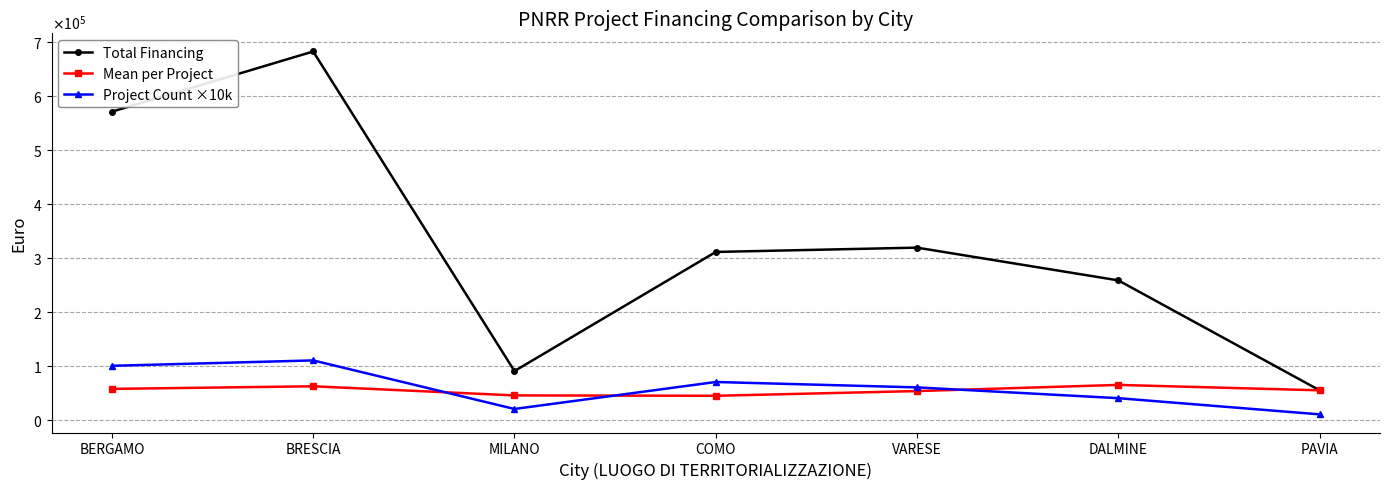

What is the sum of all Project Count ×10k values?

410000.0